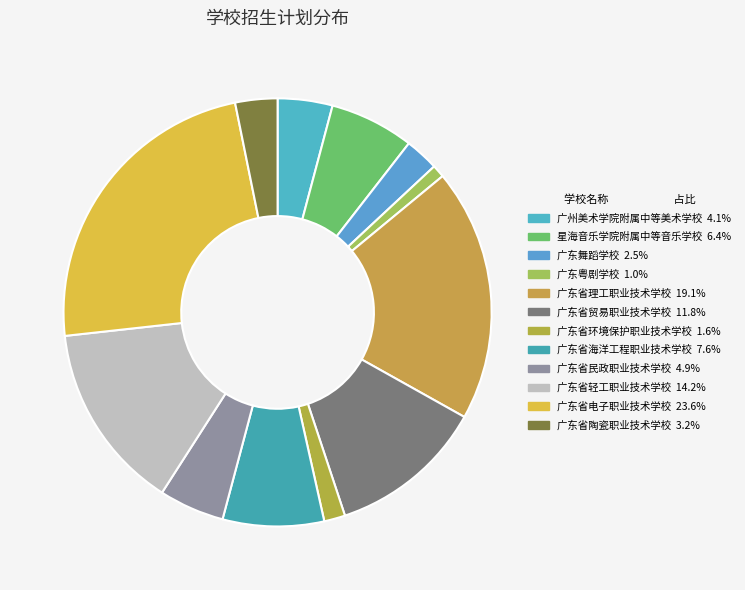

To the nearest percent, what portion does 广东省理工职业技术学校 represent?

19%